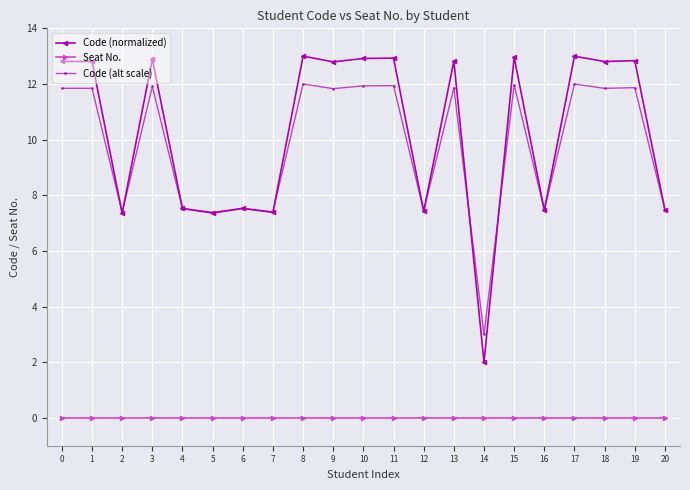

True or false: Seat No. and Code (alt scale) cross at least once.

False